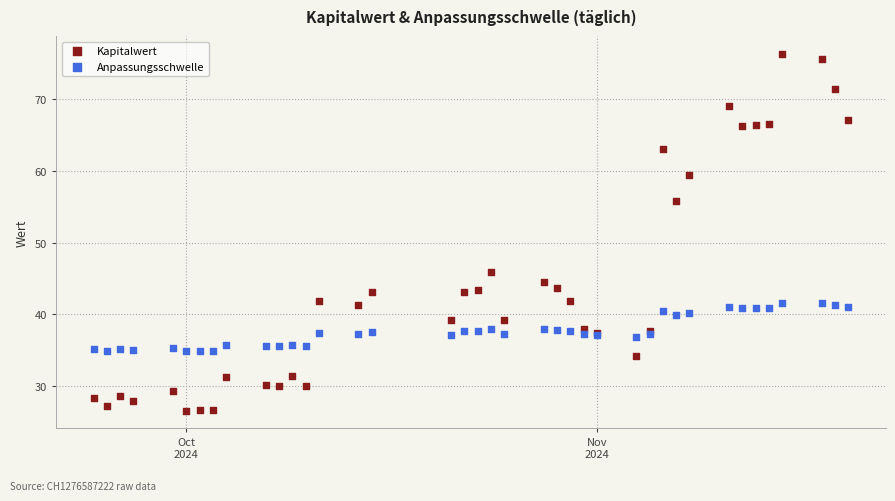

Which series reaches the maximum Y coordinate?

Kapitalwert